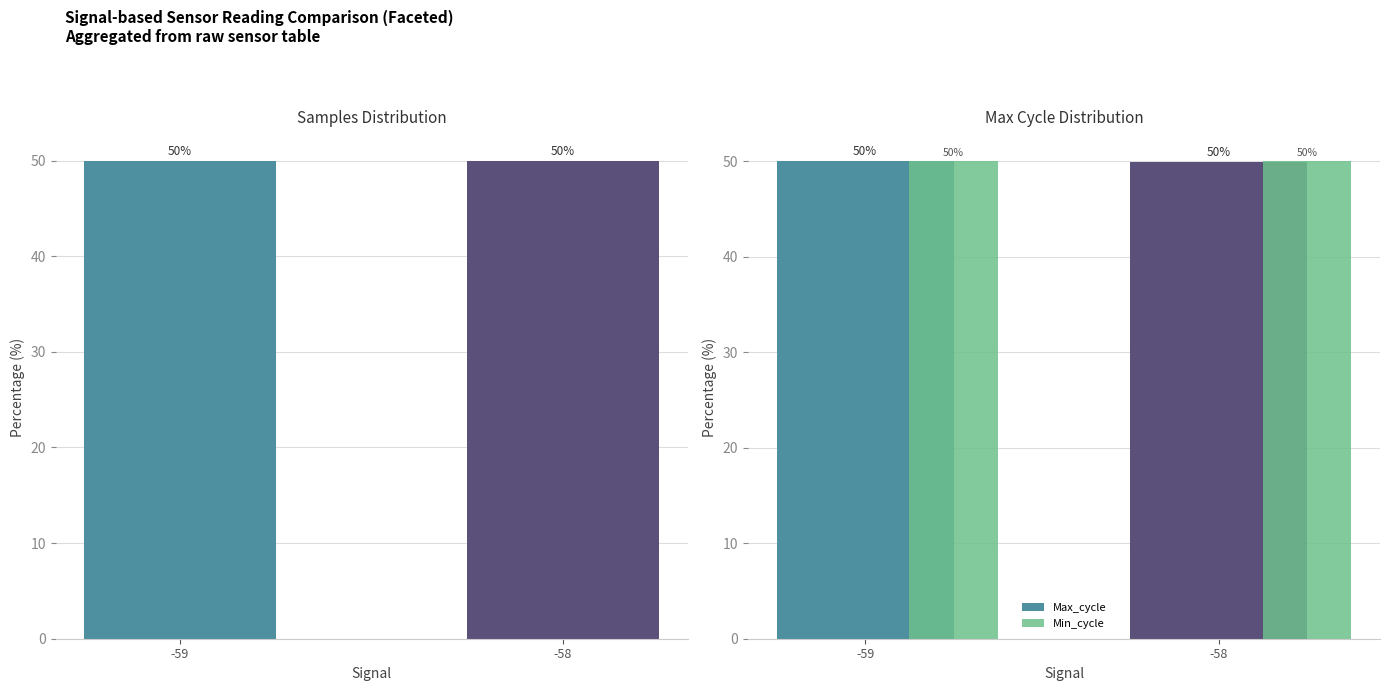

At how many categories does at least one series exceed 49?

2